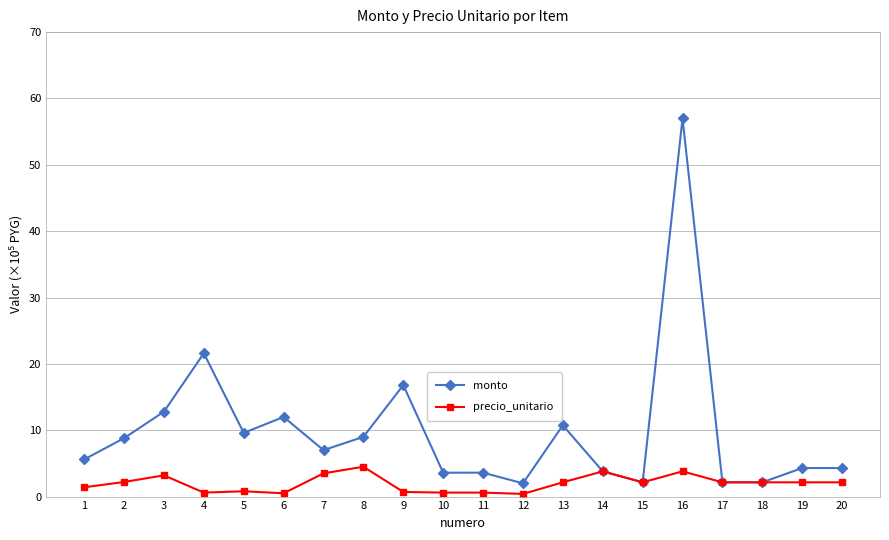

Is it true that precio_unitario equals 0.6 at 11?

True